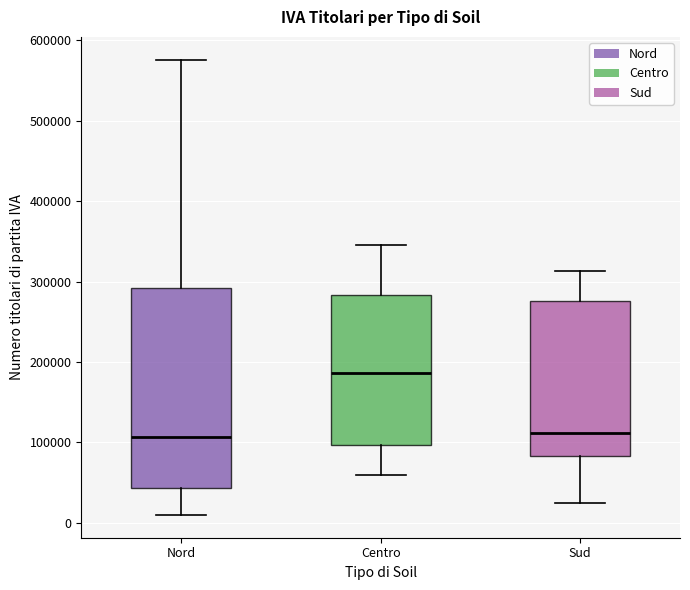

Which box has the highest median line?

Centro